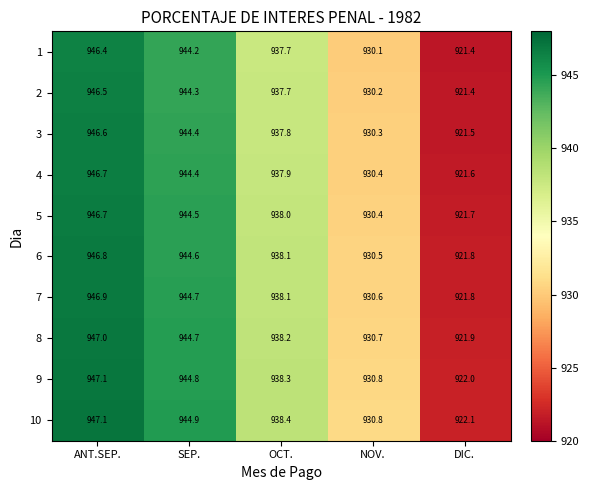

Which category has the lowest value across all series?

DIC.